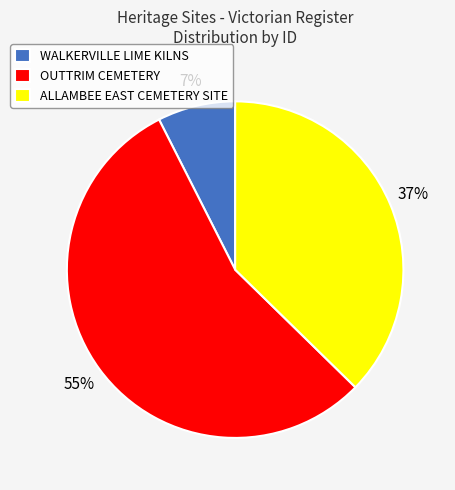

To the nearest percent, what is the combined percentage of OUTTRIM CEMETERY and WALKERVILLE LIME KILNS?

63%